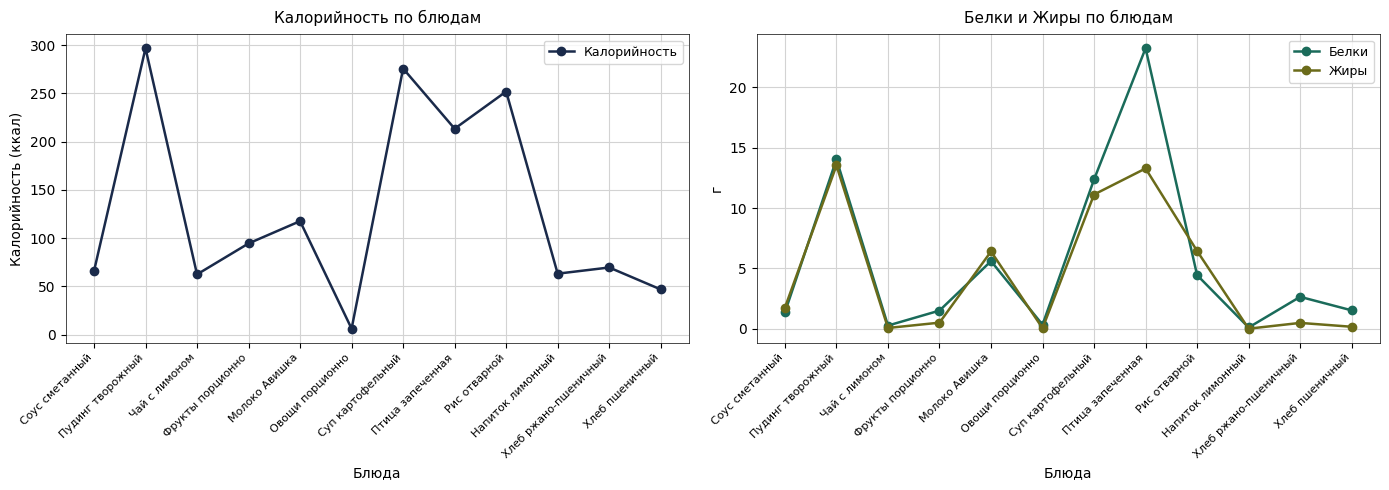

Rank the categories by Белки value from lowest to highest.

Напиток лимонный, Чай с лимоном, Овощи порционно, Соус сметанный, Фрукты порционно, Хлеб пшеничный, Хлеб ржано-пшеничный, Рис отварной, Молоко Авишка, Суп картофельный, Пудинг творожный, Птица запеченная